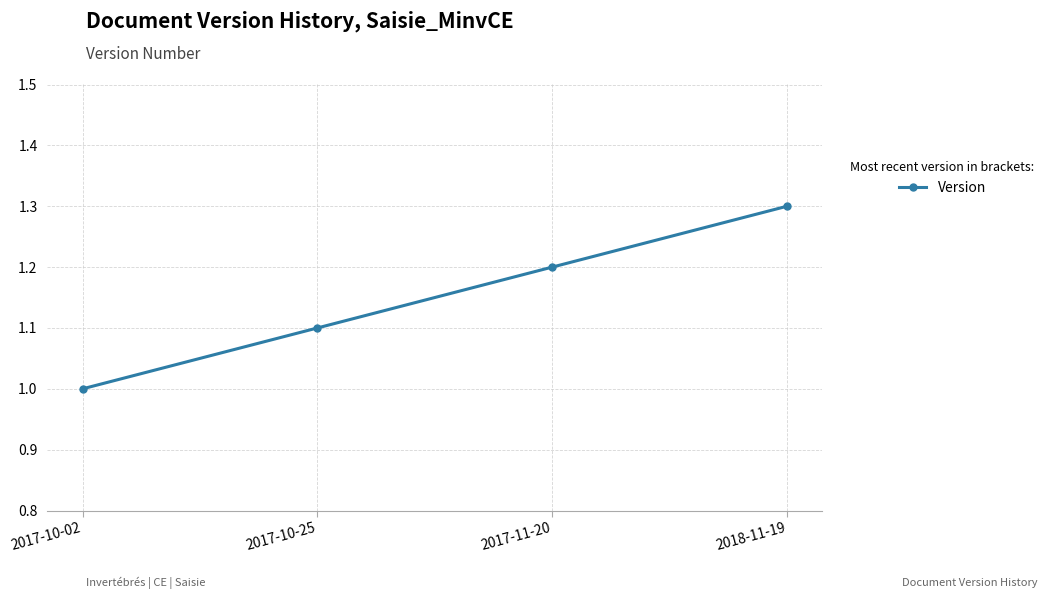

Reading left to right, what are all the values shown in this chart?

2017-10-02=1.0	2017-10-25=1.1	2017-11-20=1.2	2018-11-19=1.3